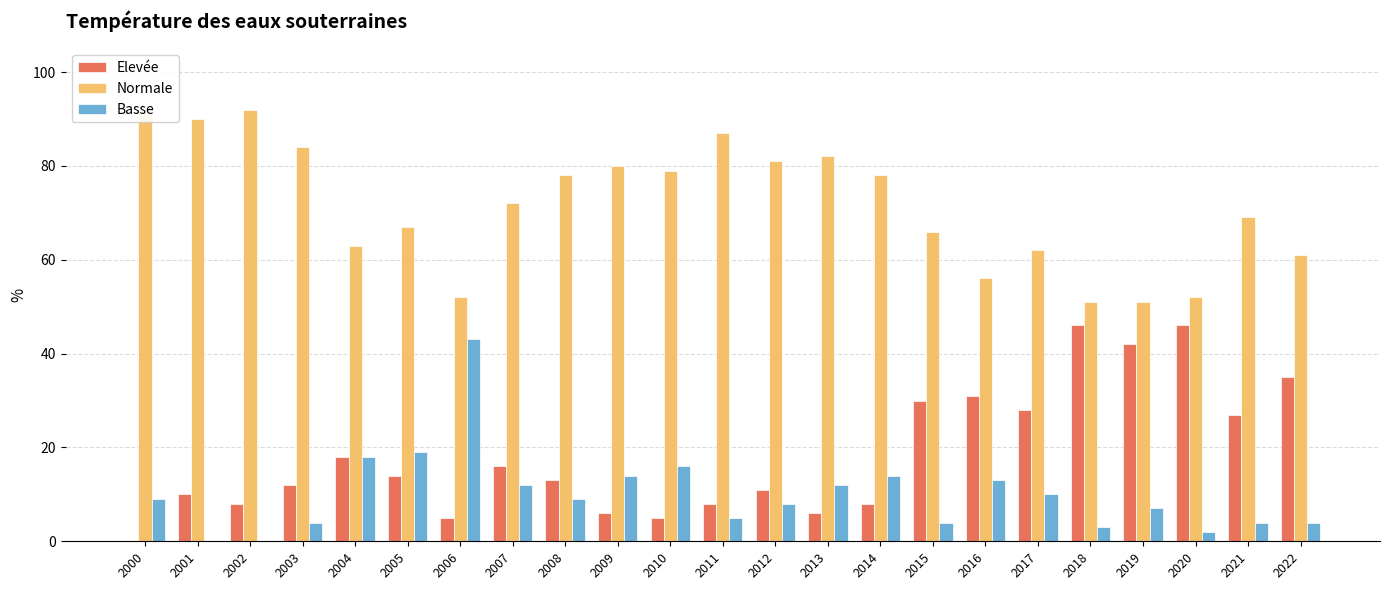

Is the value of Elevée at 2007 greater than the value of Normale at 2020?

No